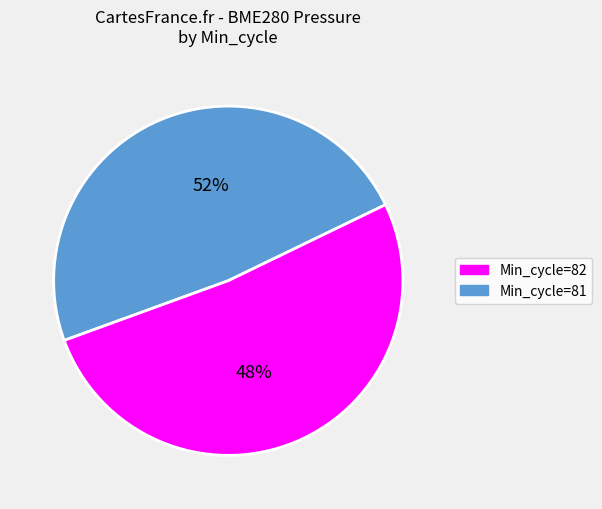

Which slice is the smallest?

82